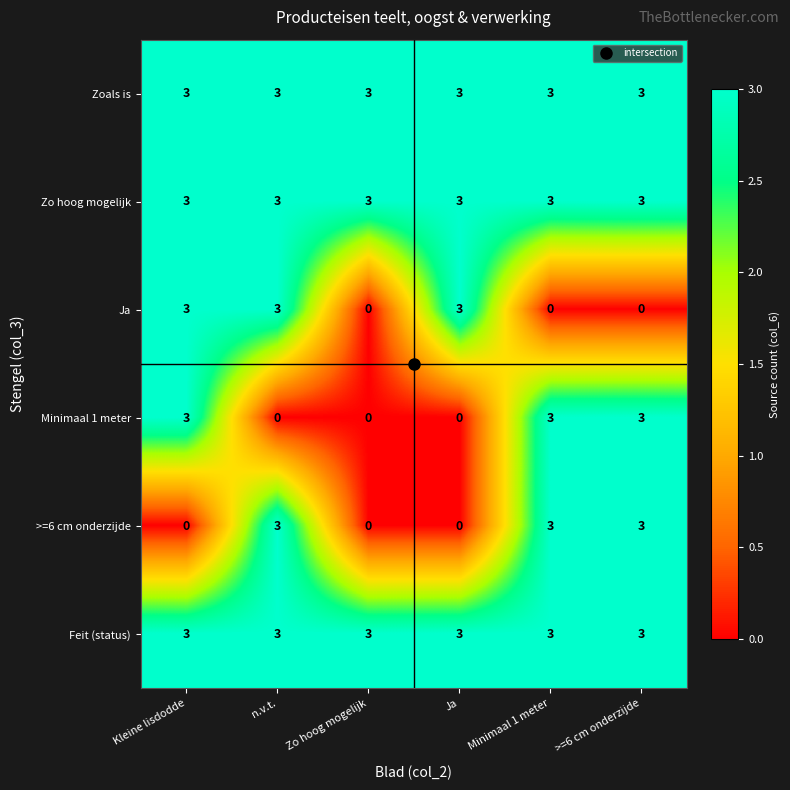

What is the difference between the highest and lowest values at >=6 cm onderzijde?

3